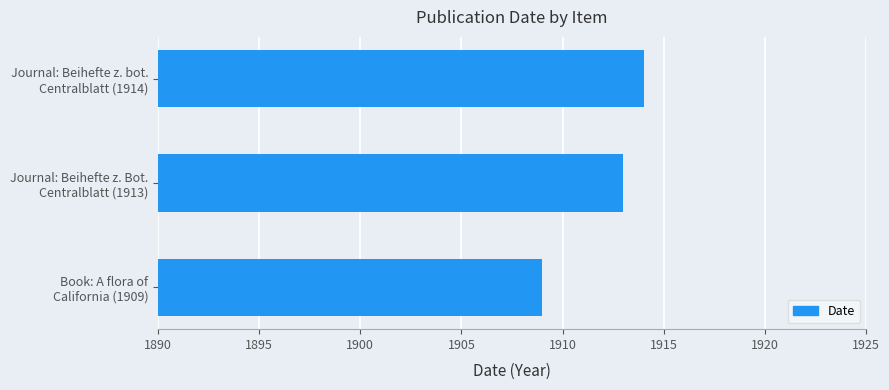

What is the difference between the second highest and minimum values?

4